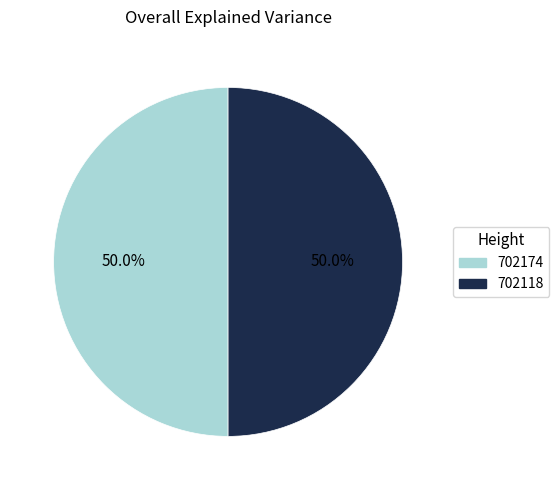

How many segments does this pie chart have?

2